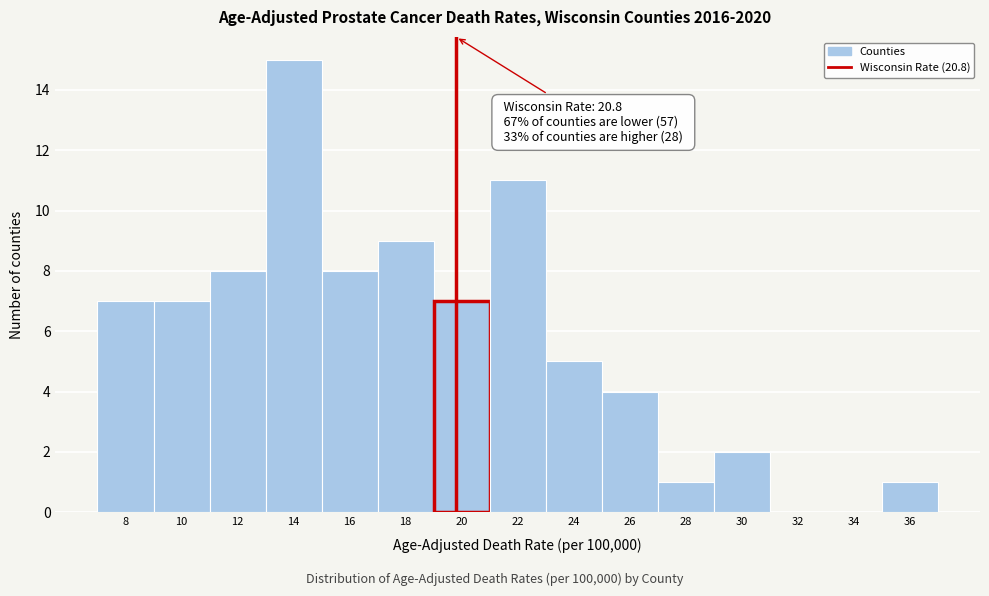

Reading left to right, list all the values displayed in this chart.

8=7	10=7	12=8	14=15	16=8	18=9	20=7	22=11	24=5	26=4	28=1	30=2	32=0	34=0	36=1